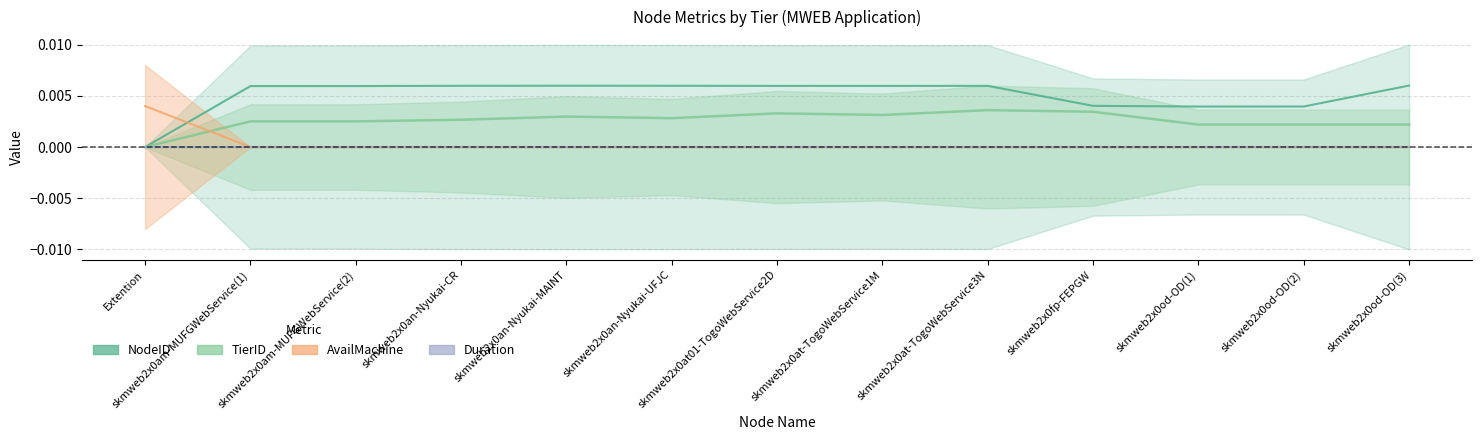

At skmweb2x0an-Nyukai-UFJC, list the series in order from smallest to largest.

AvailMachine, TierID, NodeID